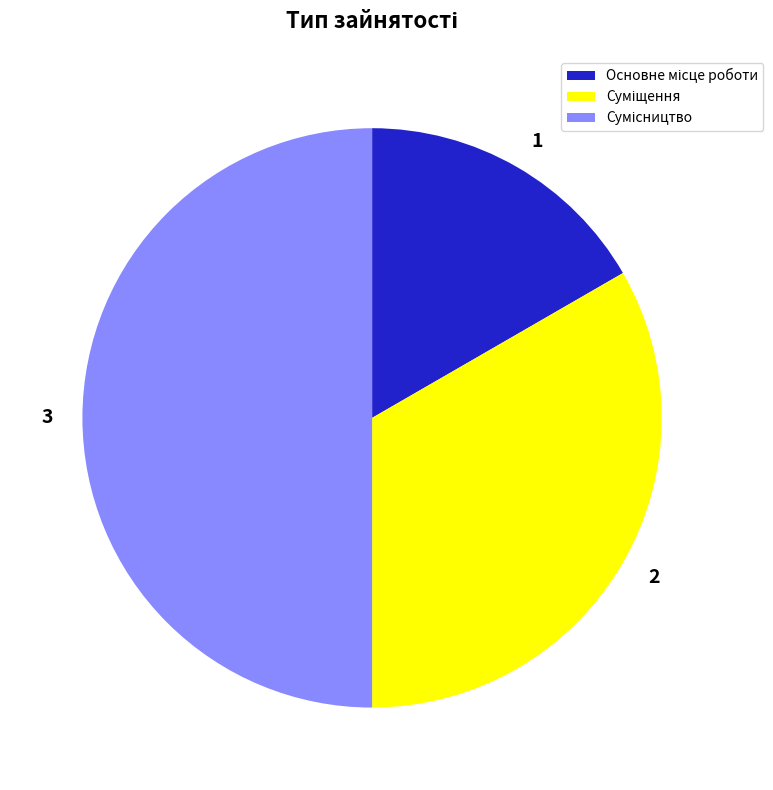

Does 1 account for over 50% of the chart?

No